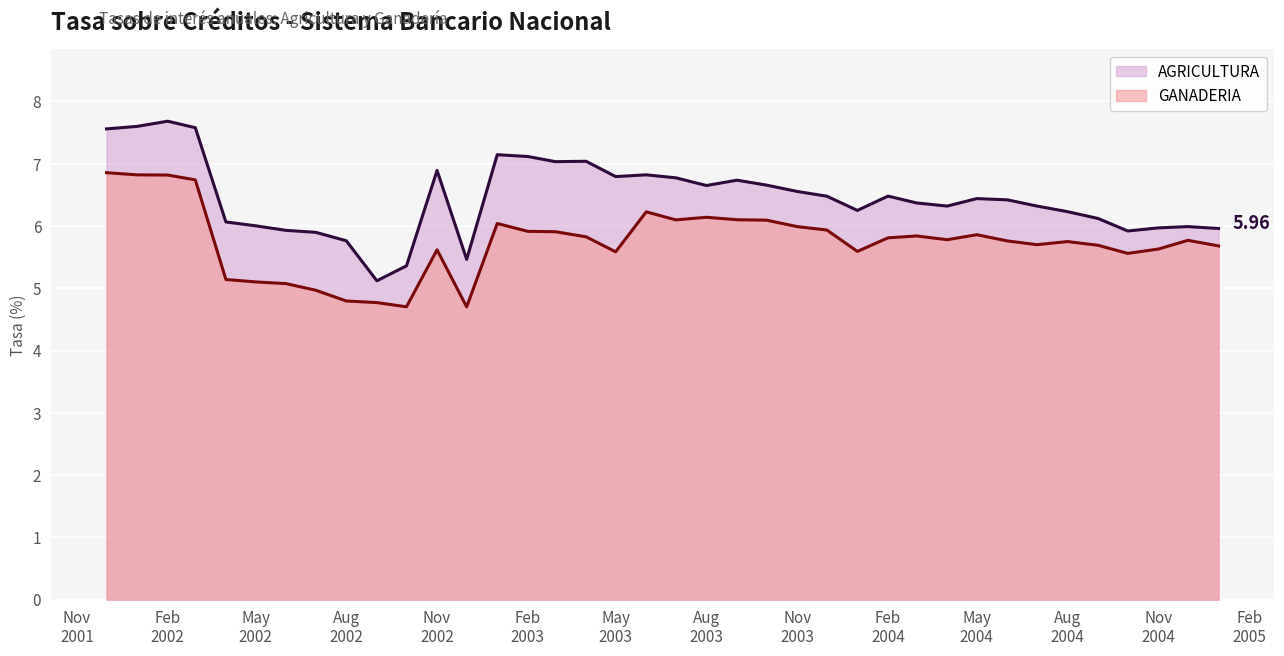

How many data points does each series have?

38